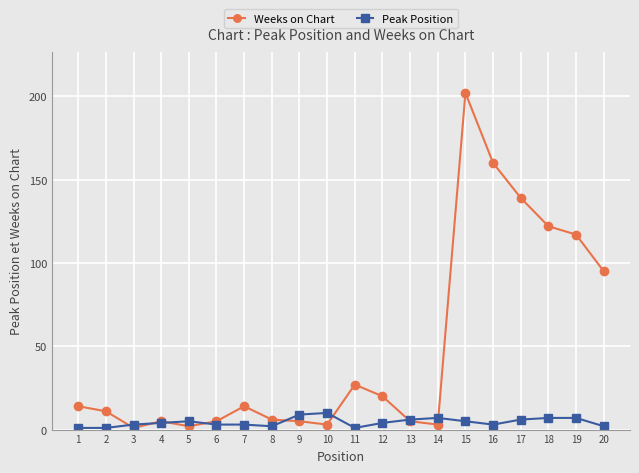

The value of Peak Position at 5 is 5. True or false?

True